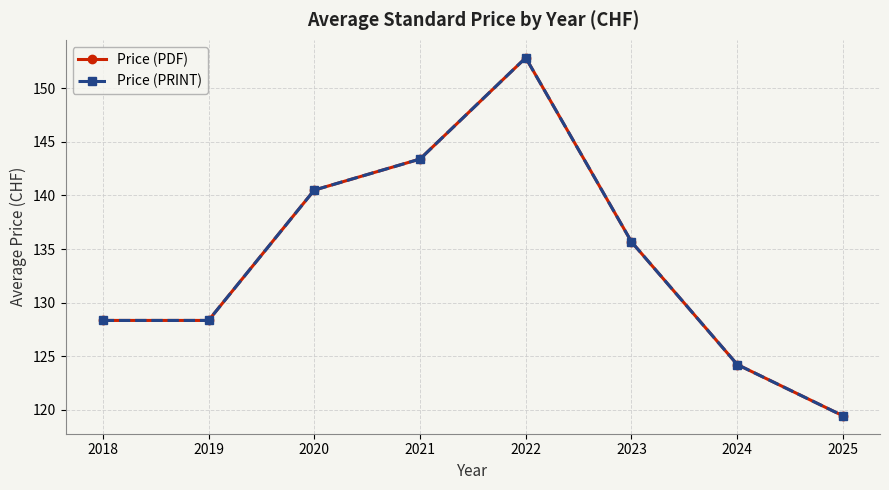

Is this an area chart (filled region under the line)?

No